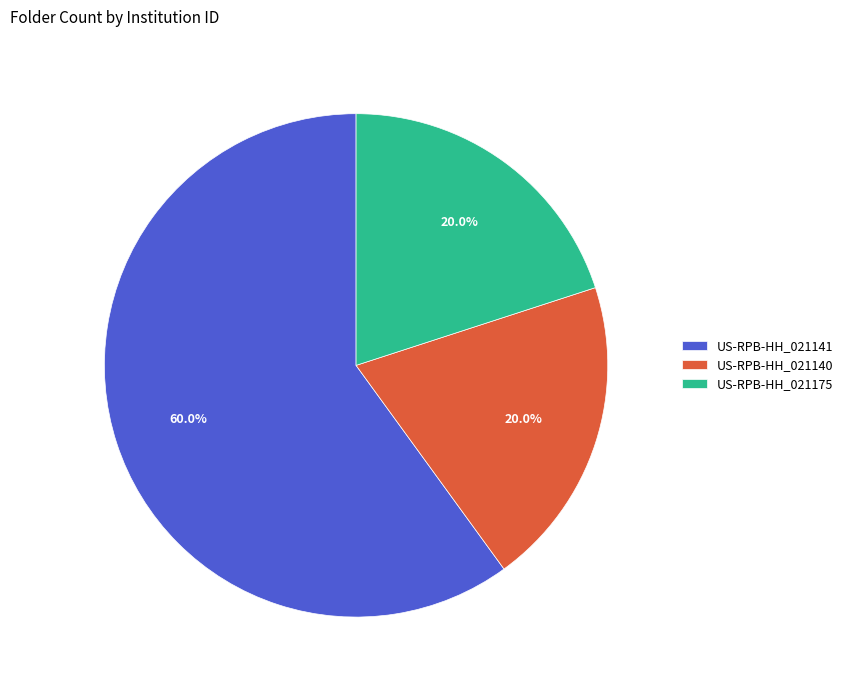

To the nearest percent, what is the combined percentage of US-RPB-HH_021141 and US-RPB-HH_021175?

80%